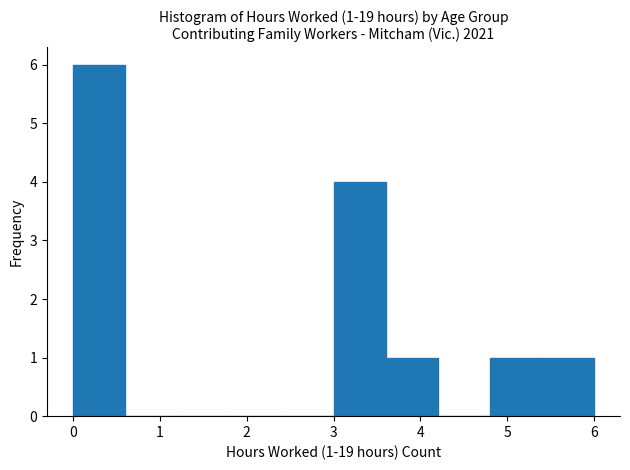

Which range on the x-axis has the tallest bar?

0.0 to 0.6